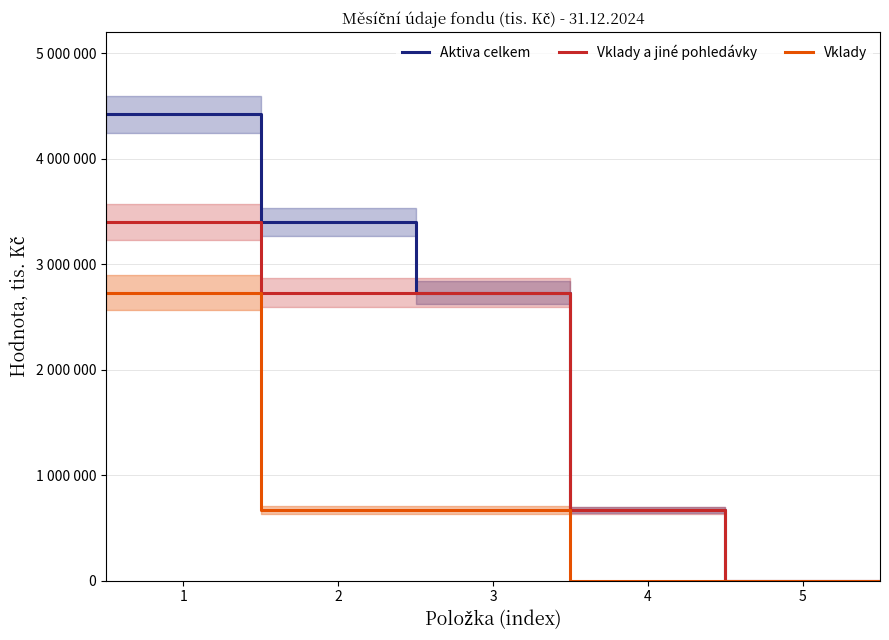

At which category is the sum across all series the highest?

1